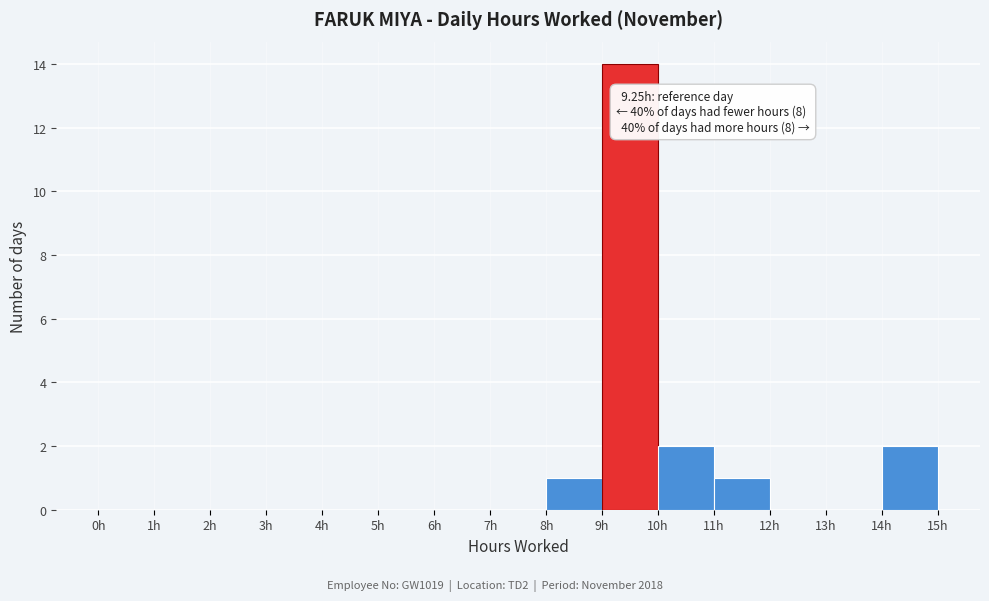

Which range on the x-axis has the tallest bar?

9 to 10